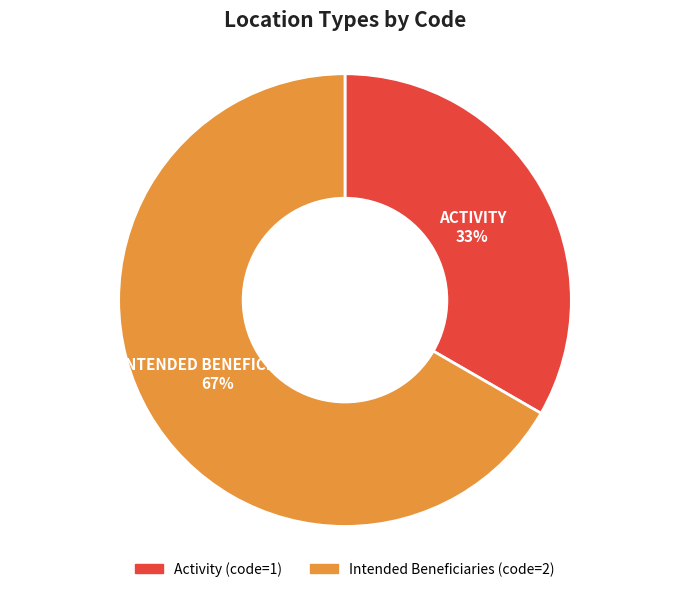

Does any single category account for the majority?

Yes